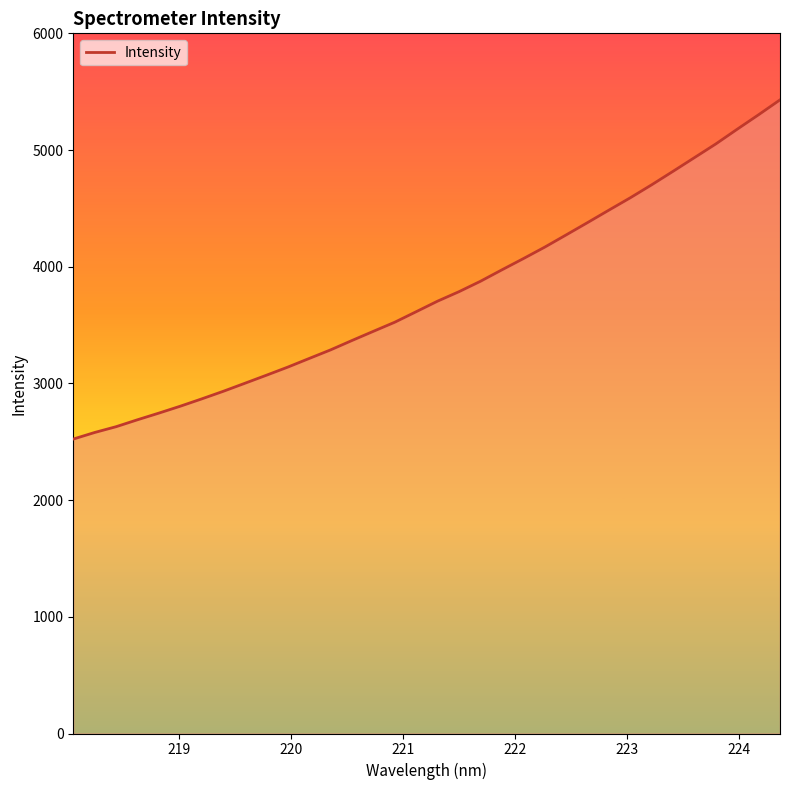

Count the number of values greater than 3705.

17